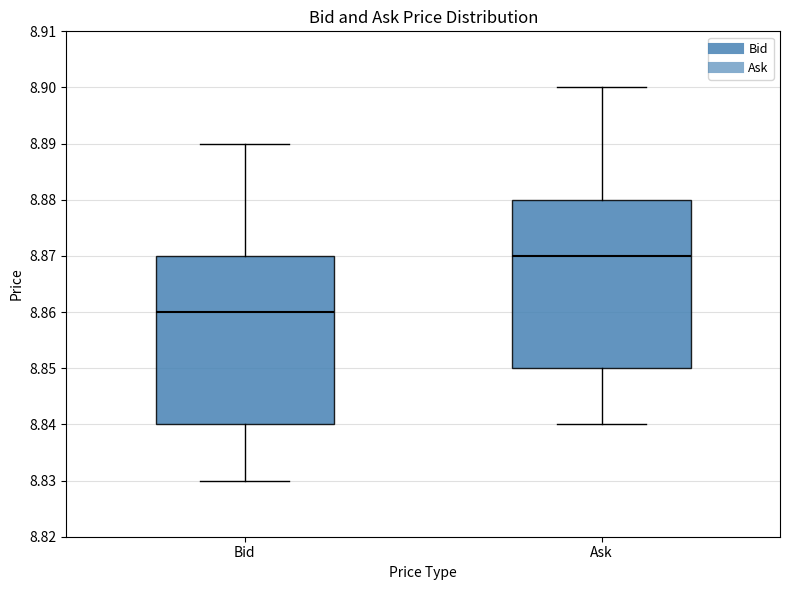

Where is the lower edge of the box for Ask on the y-axis? The values are not printed on the chart, so give them approximately, as read against the axis.

8.85